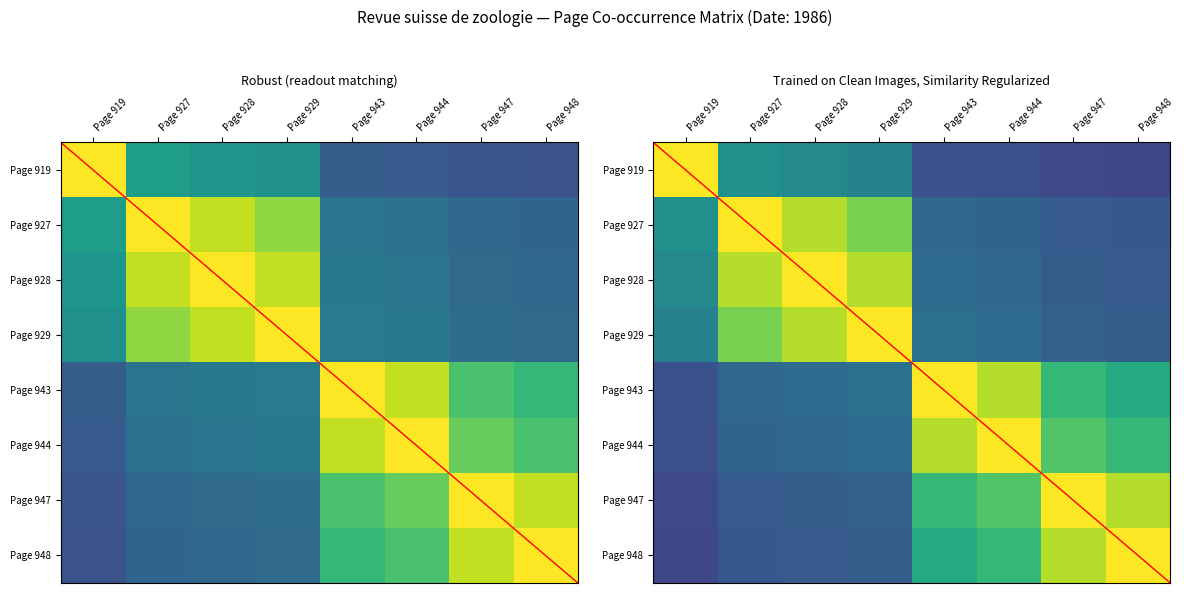

Read the Page 929 value at Page 919.

0.4